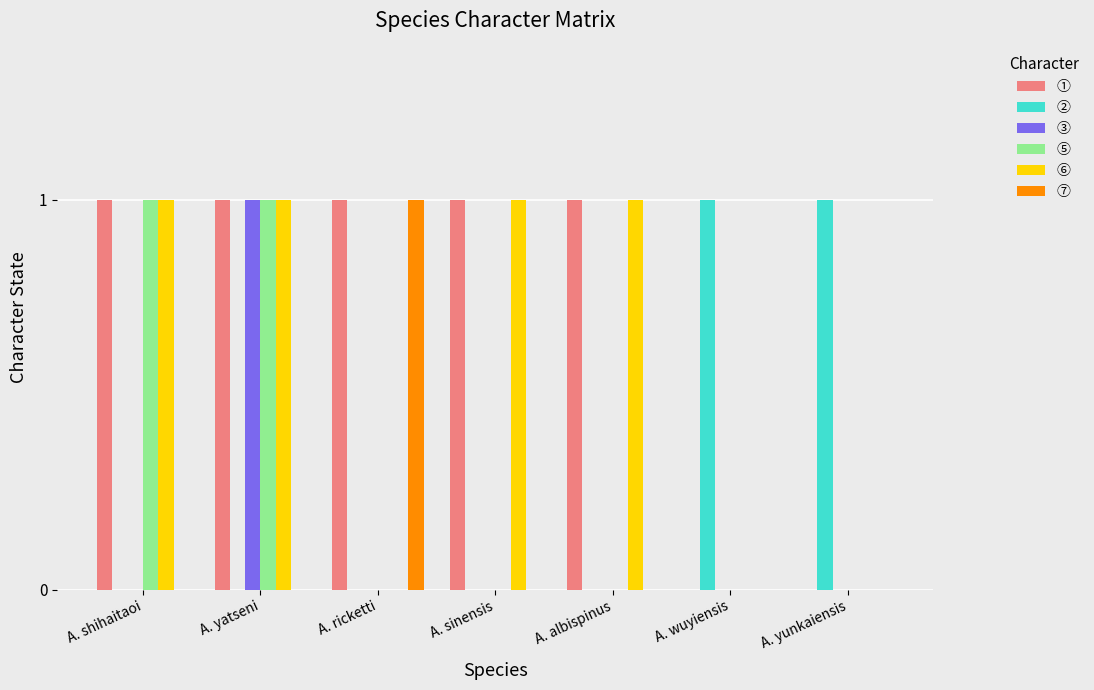

What are all the series names shown in the legend?

①, ②, ③, ⑤, ⑥, ⑦